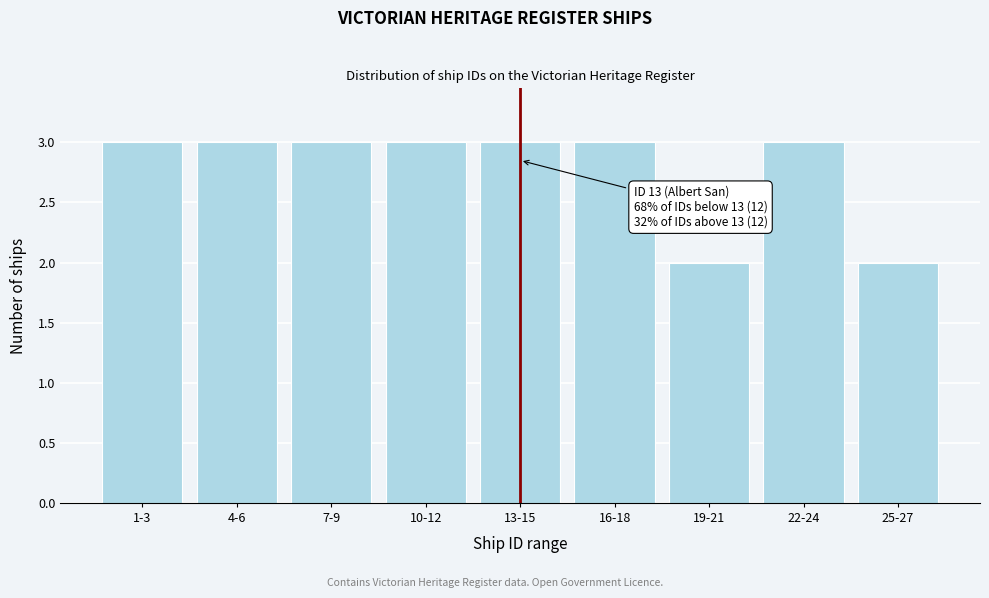

Reading left to right, what are all the values shown in this chart?

1-3=3	4-6=3	7-9=3	10-12=3	13-15=3	16-18=3	19-21=2	22-24=3	25-27=2